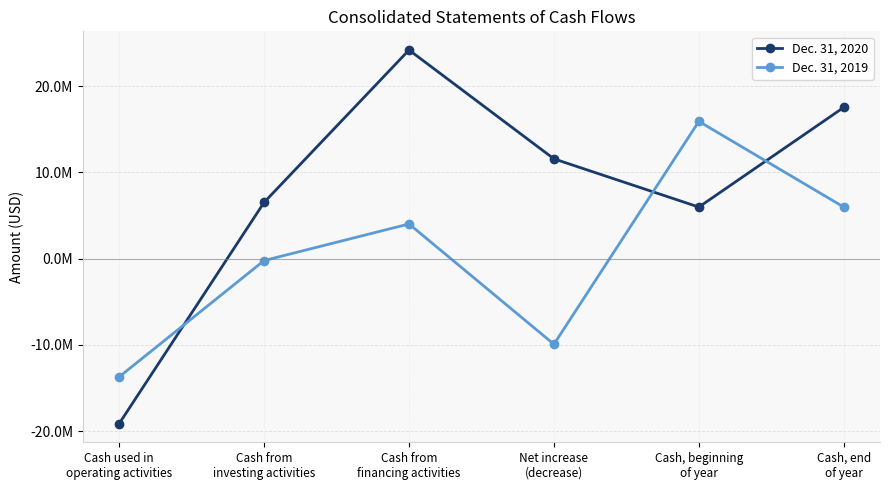

What are all the series names shown in the legend?

Dec. 31, 2020, Dec. 31, 2019